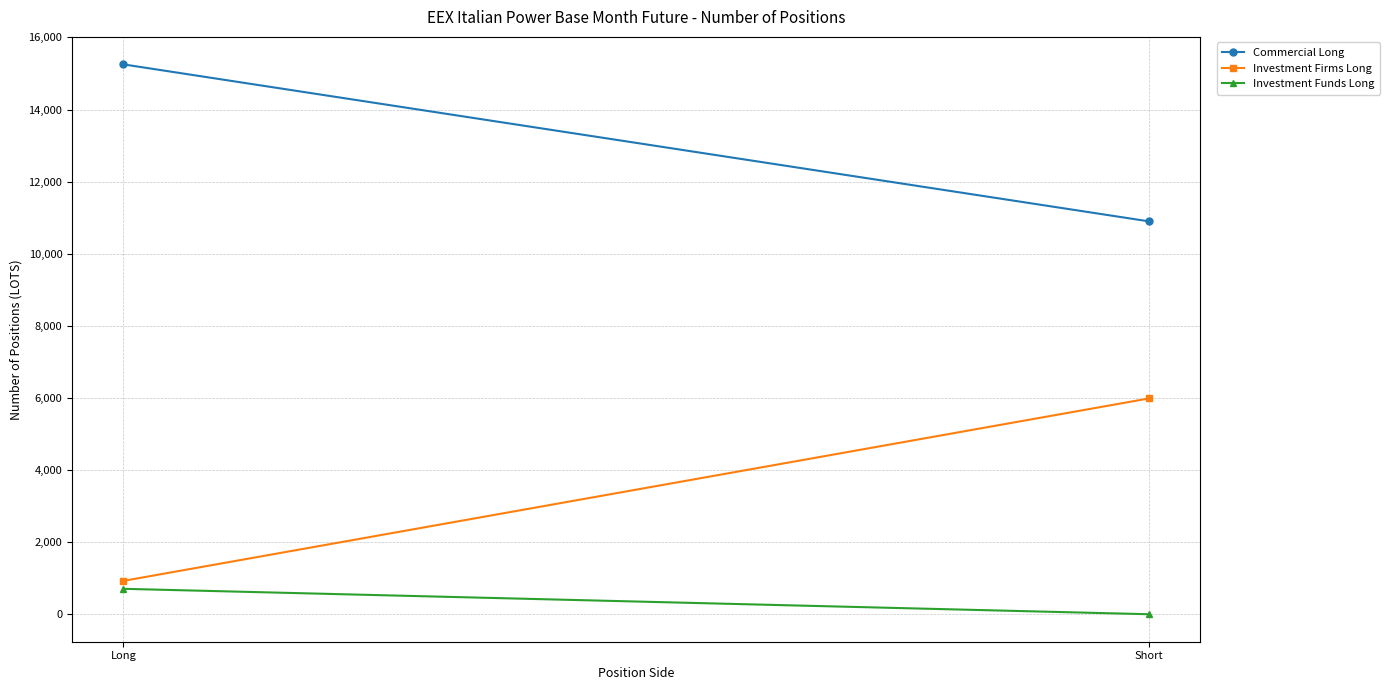

What is the difference between the maximum and minimum values in the Commercial Long series?

4352